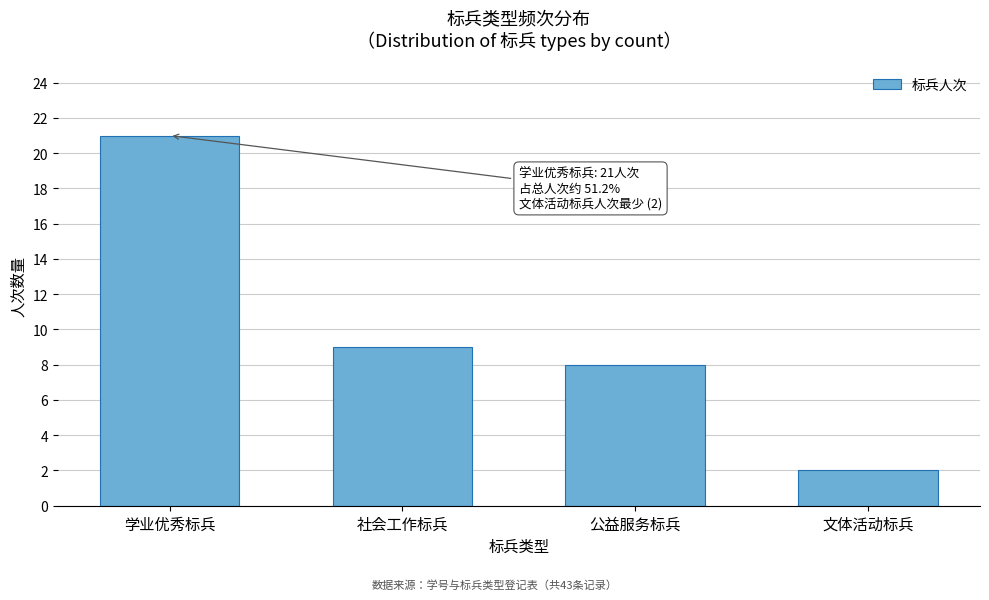

Reading left to right, what are all the values shown in this chart?

学业优秀标兵=21	社会工作标兵=9	公益服务标兵=8	文体活动标兵=2